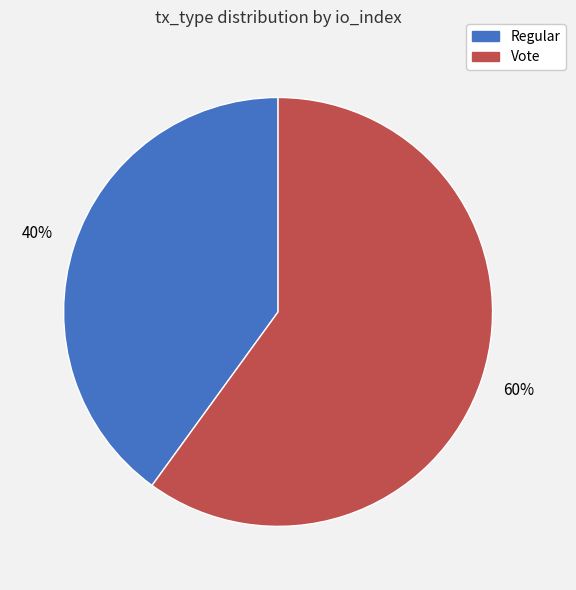

True or false: Vote accounts for 69% of the total.

False